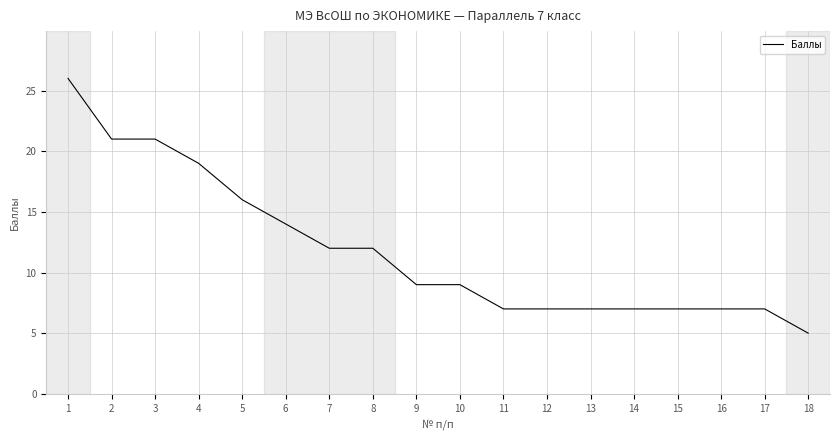

What value does the data have at 6?

14